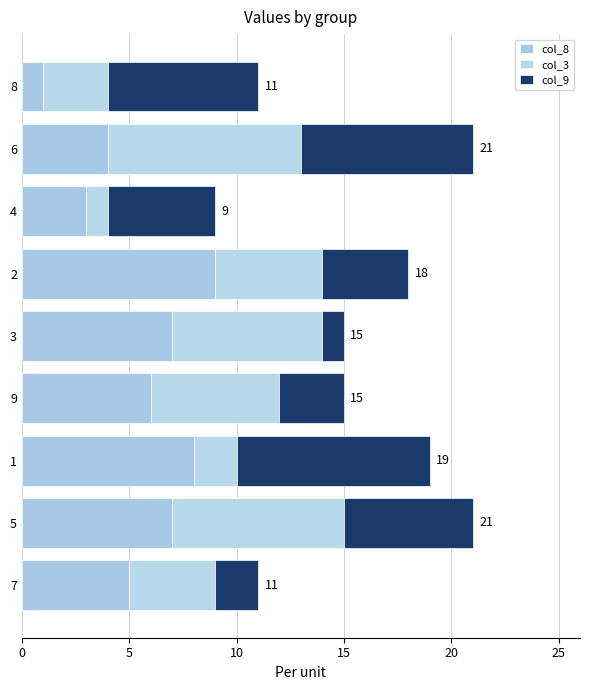

How many values in the col_8 series are below 6?

4